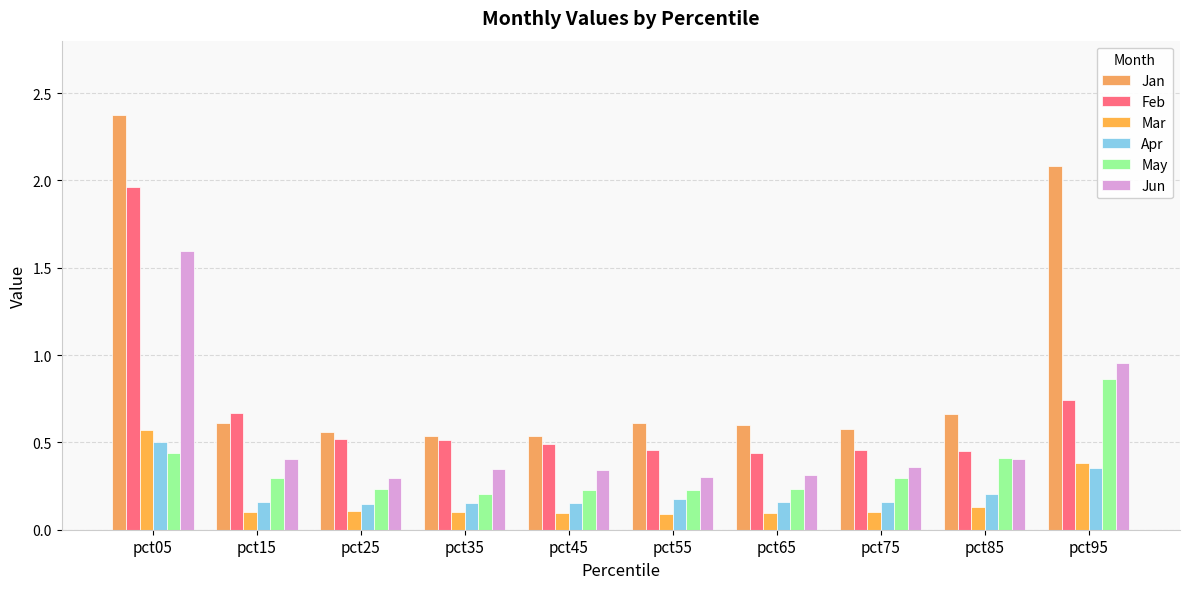

Does the chart contain any negative values?

No